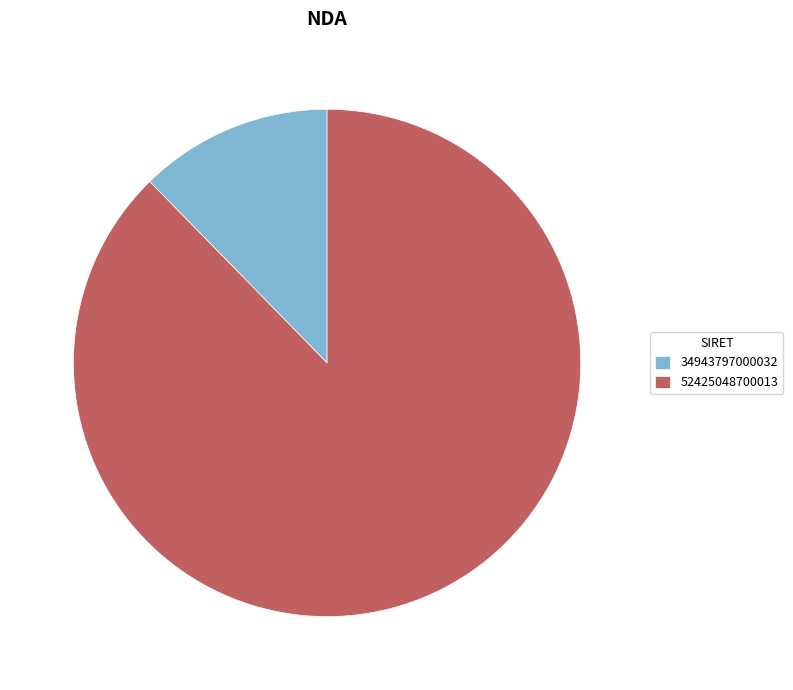

How many segments does this pie chart have?

2